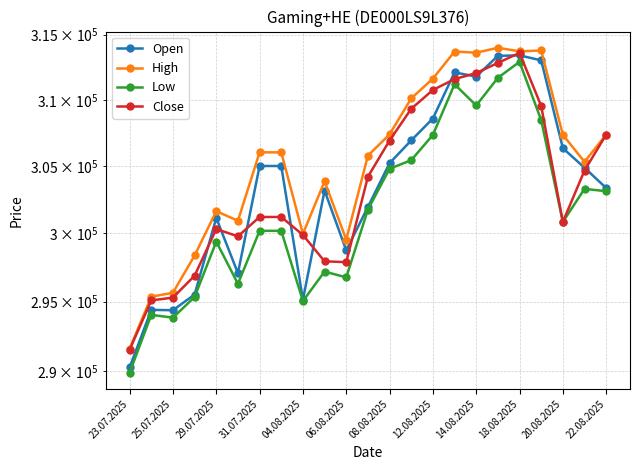

True or false: Low and Close intersect in this chart.

False